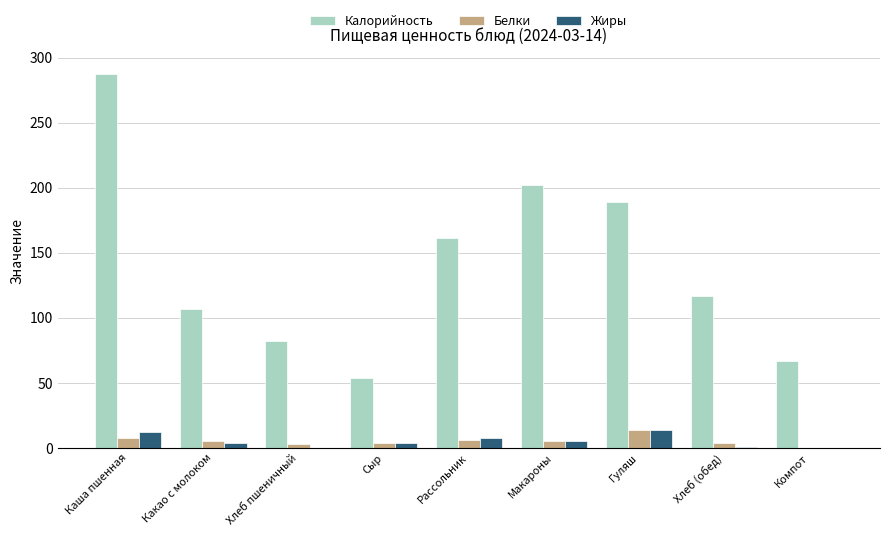

What is the sum of all Жиры values?

48.2